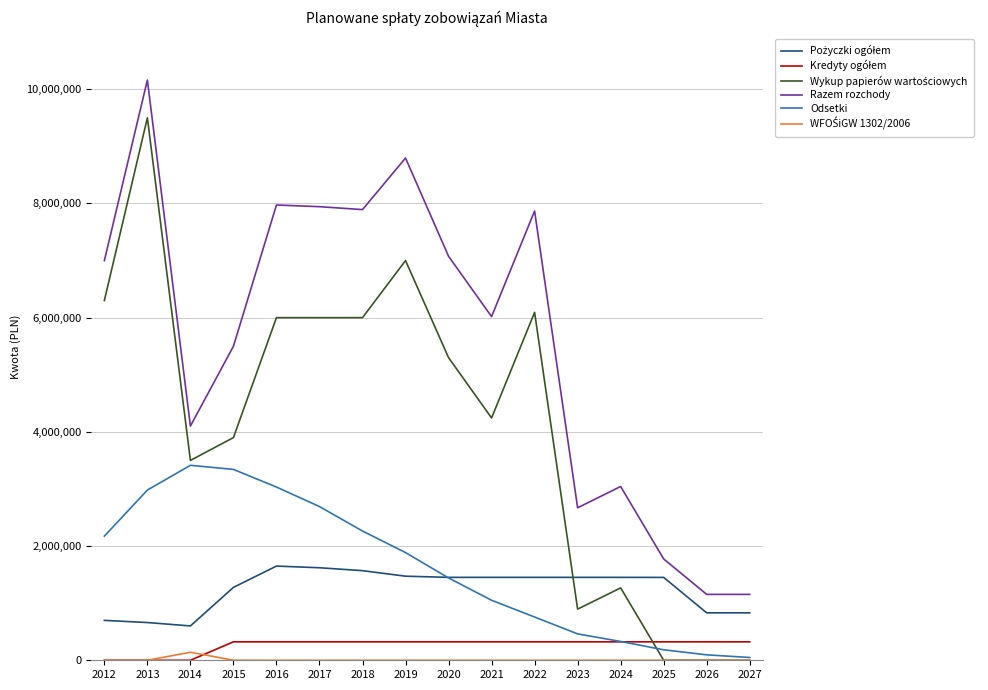

What is the minimum value for Razem rozchody?

1153846